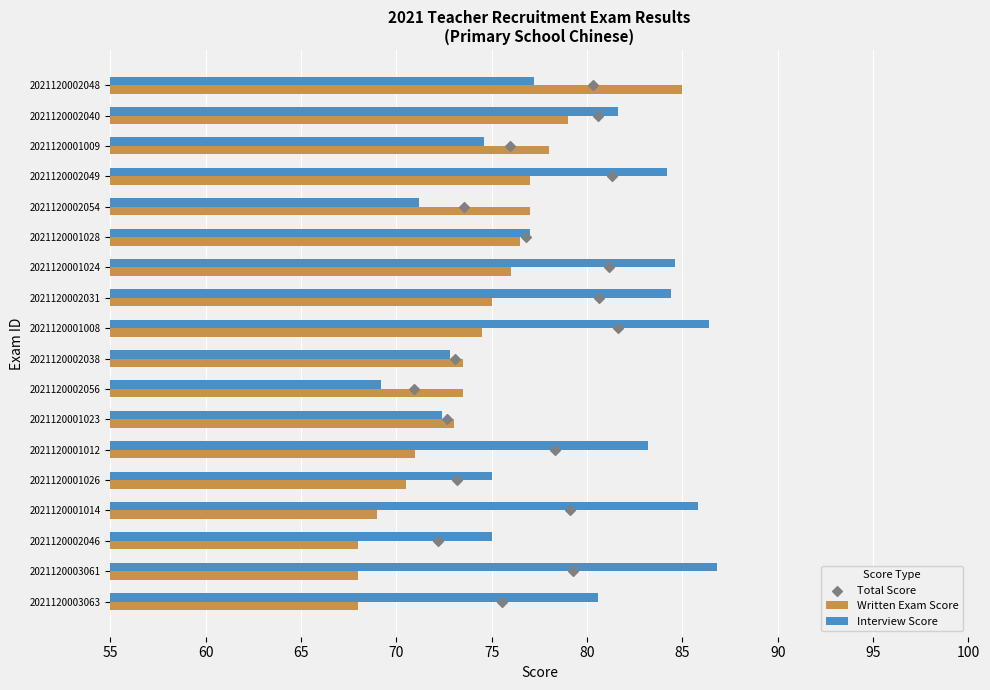

Which series has the widest spread of Y values?

Interview Score